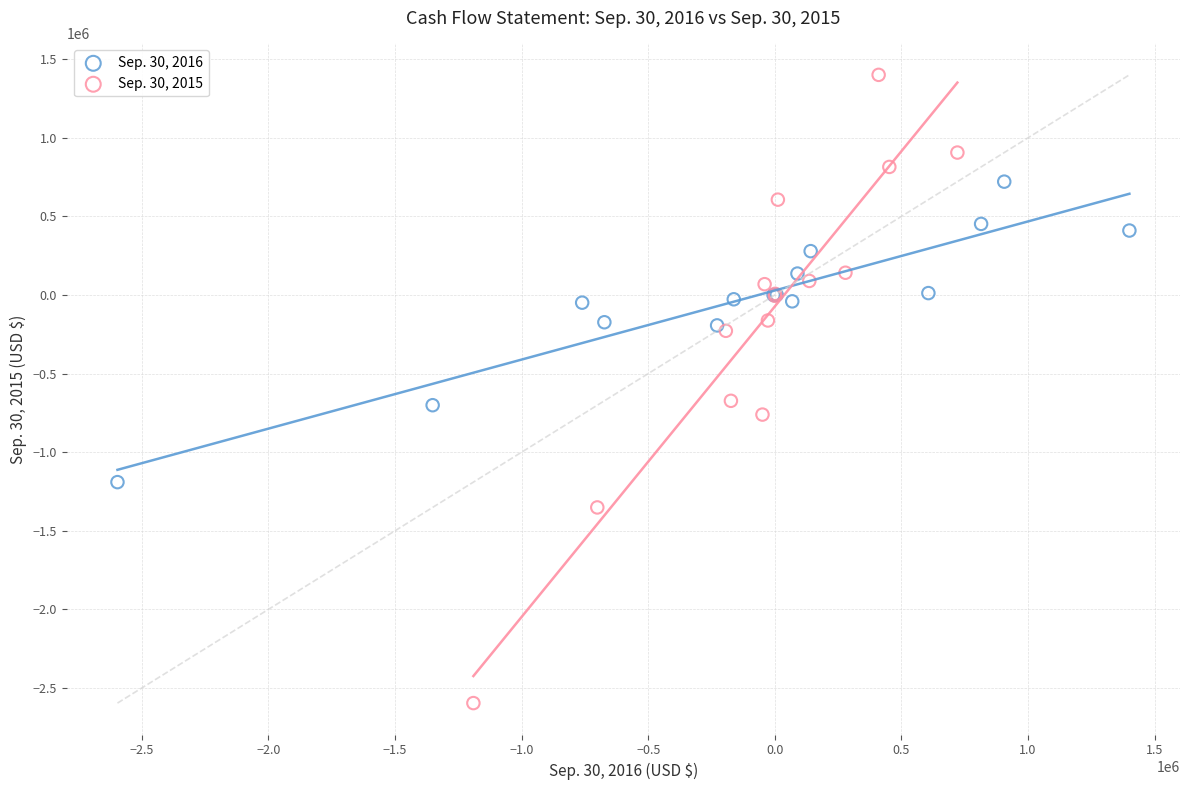

Which series has the largest Y range (max minus min)?

Sep. 30, 2015